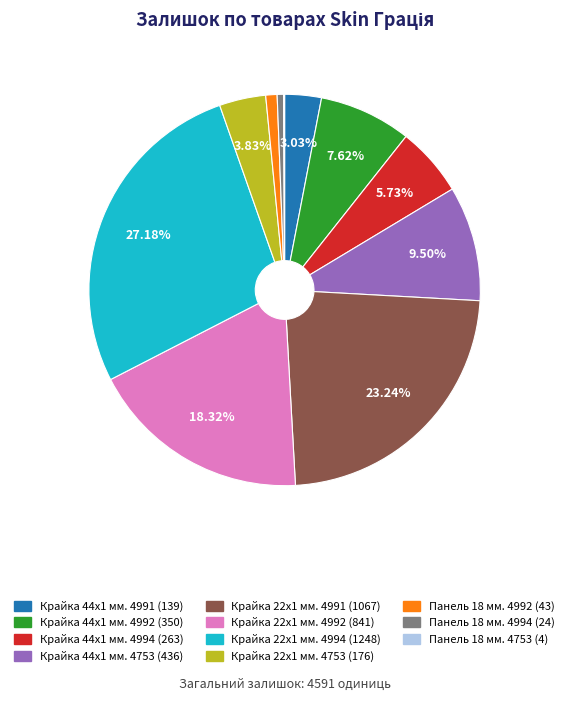

The Крайка 22x1 мм. 4991 slice represents 31% of the pie. True or false?

False